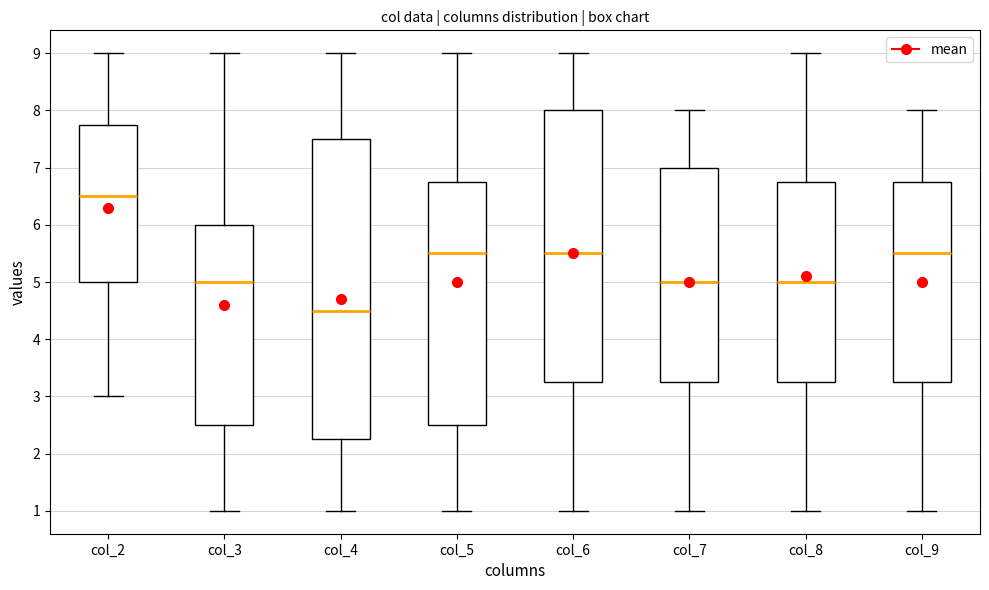

Which box's median line is the highest?

col_2